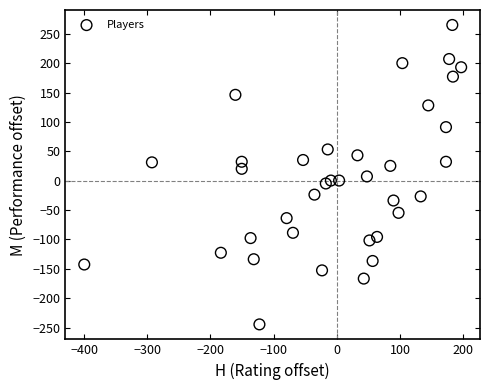

What is the range of Y values (max minus min)?

510.0